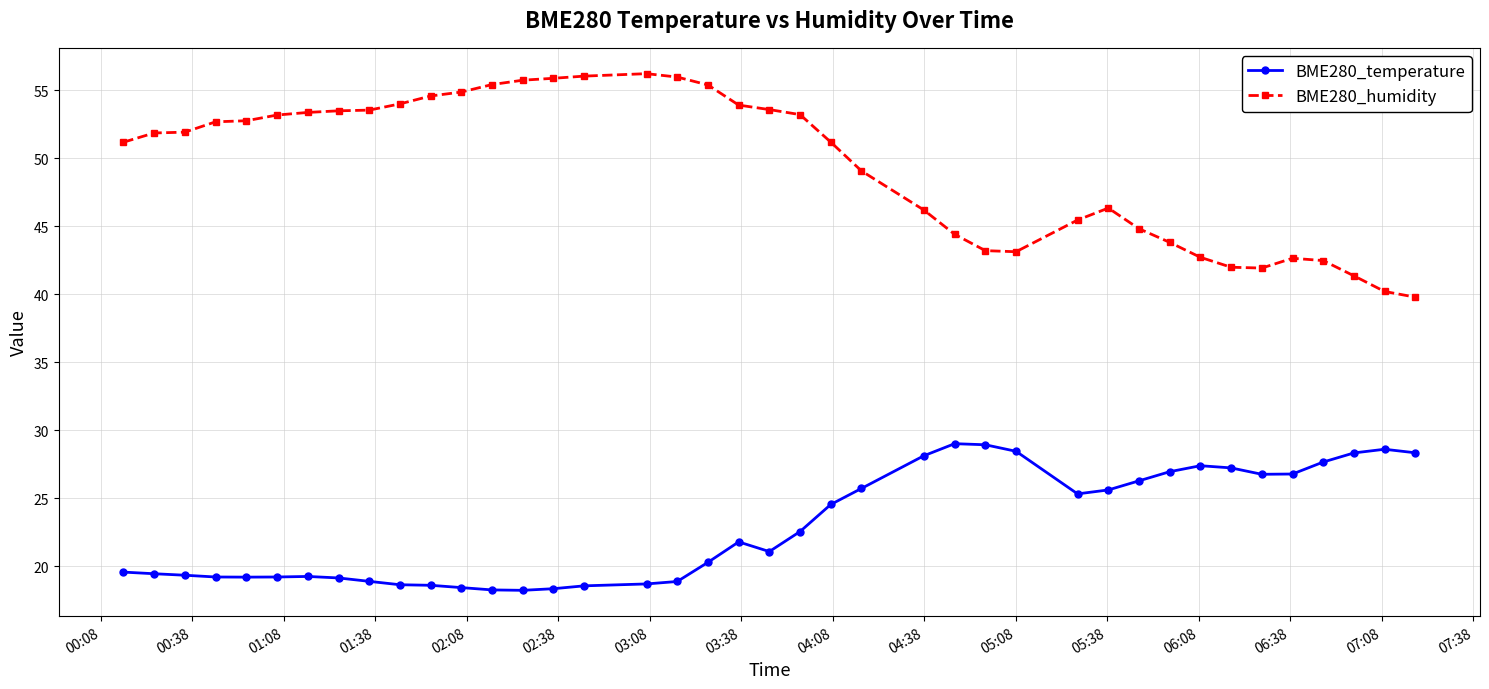

True or false: BME280_humidity and BME280_temperature cross at least once.

False